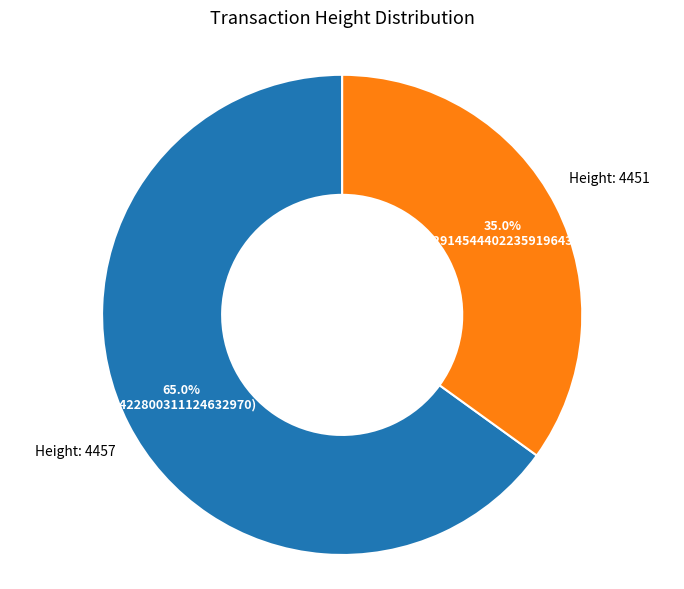

Is there any slice that represents more than half of the pie?

Yes